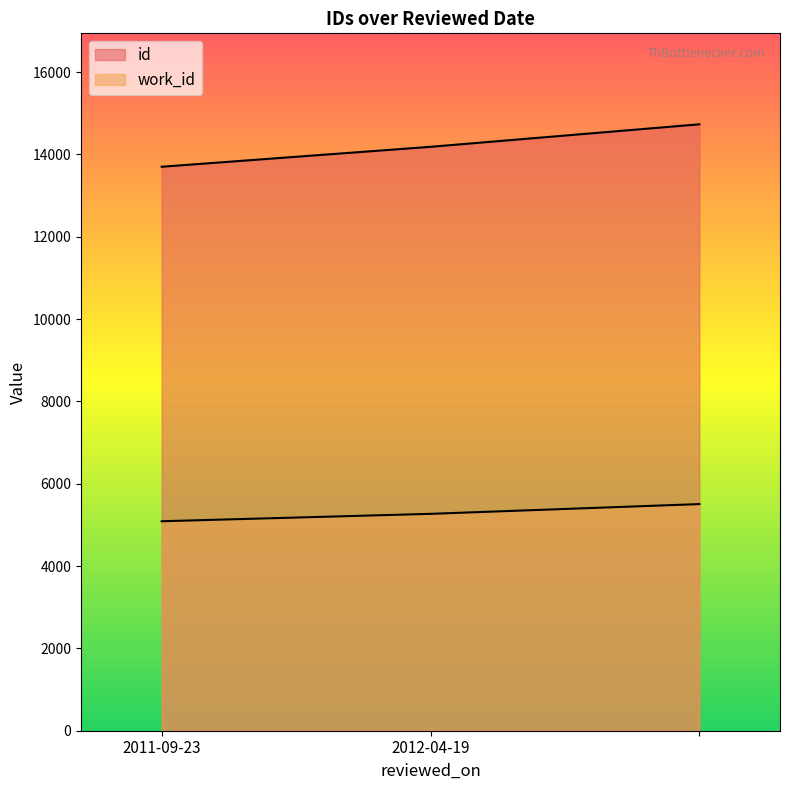

Does the chart have visible grid lines?

No